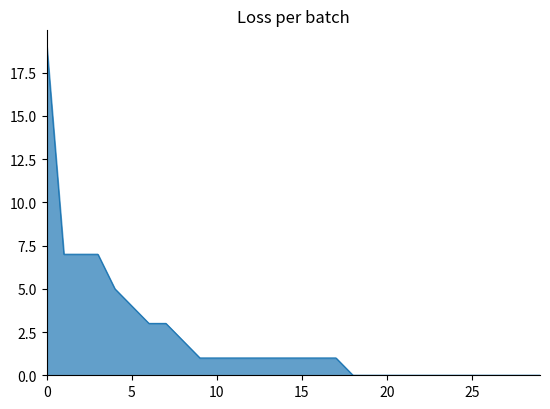

What is the maximum value shown in the chart?

19